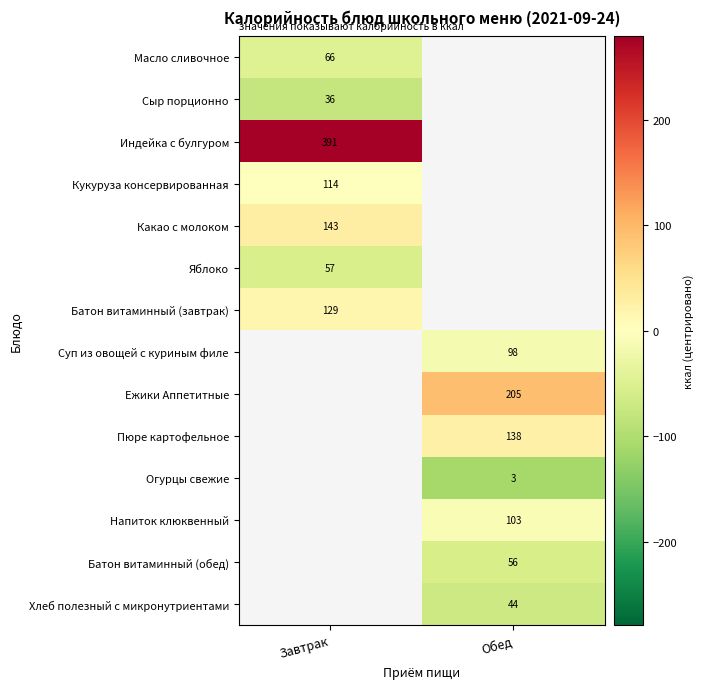

What is the greatest value displayed?

277.9